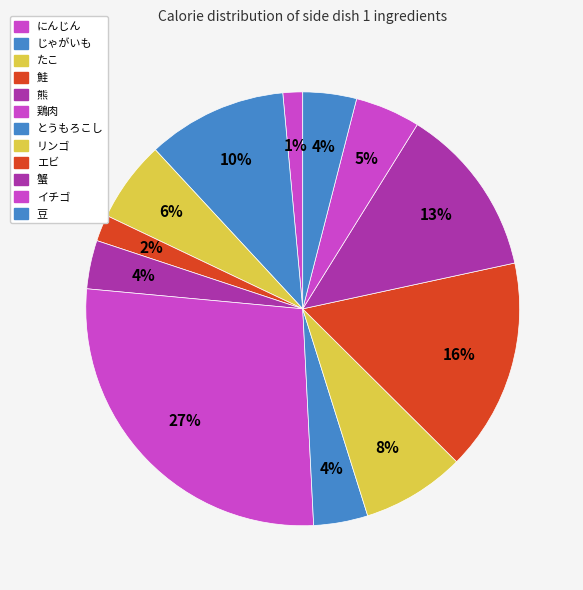

True or false: エビ accounts for 30% of the total.

False